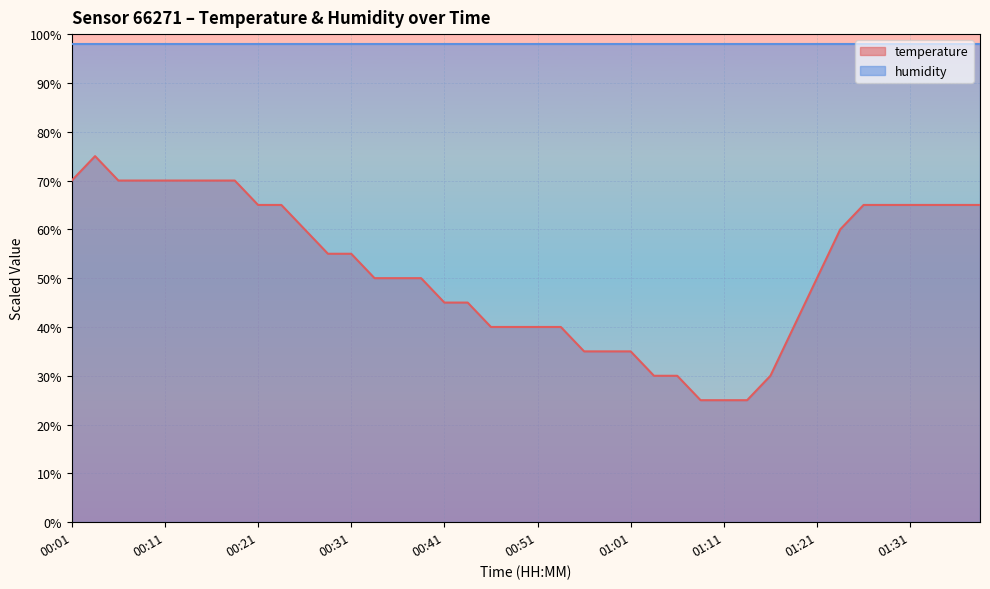

Count the number of categories in the chart.

40